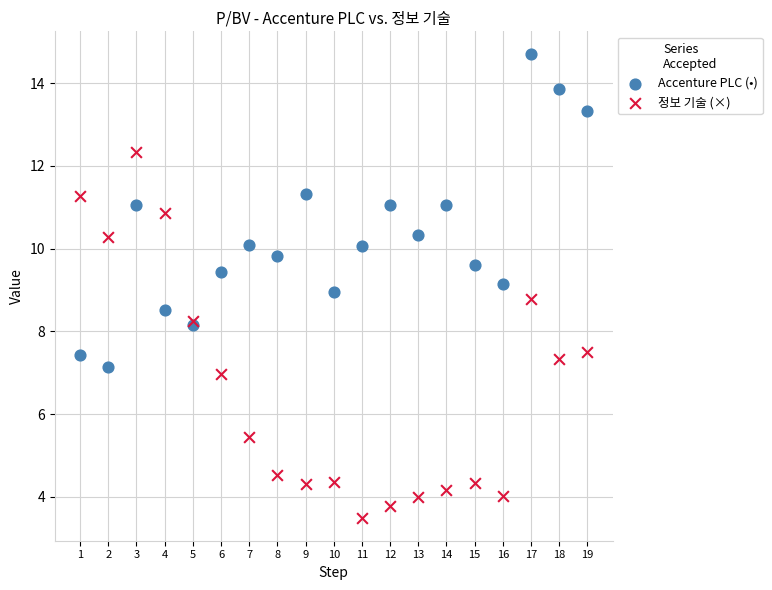

Which series reaches the maximum Y coordinate?

Accenture PLC (•)